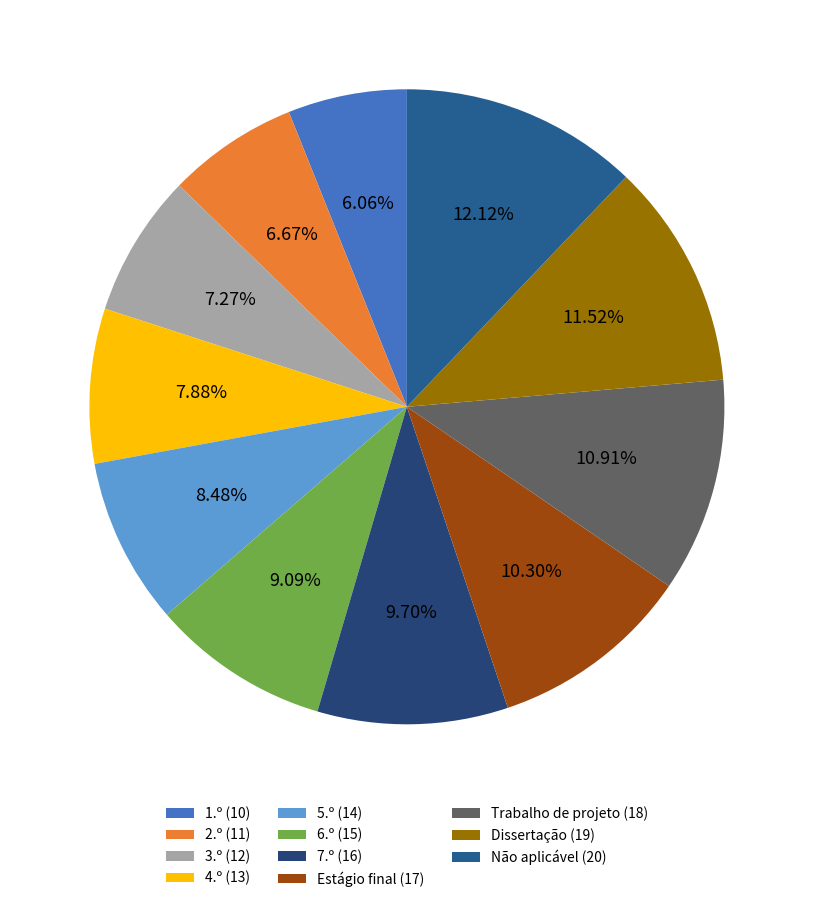

Combined, what portion of the pie is 2.º and 3.º?

13.9%